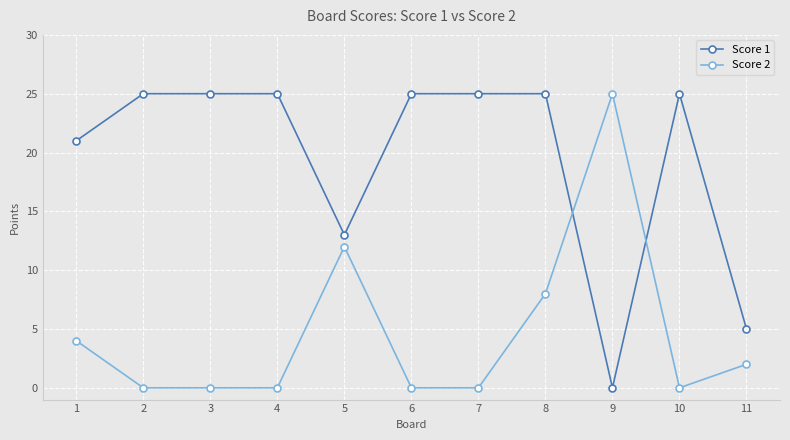

Reading left to right, extract all data points from this chart.

Score 1: 21	25	25	25	13	25	25	25	0	25	5
Score 2: 4	0	0	0	12	0	0	8	25	0	2